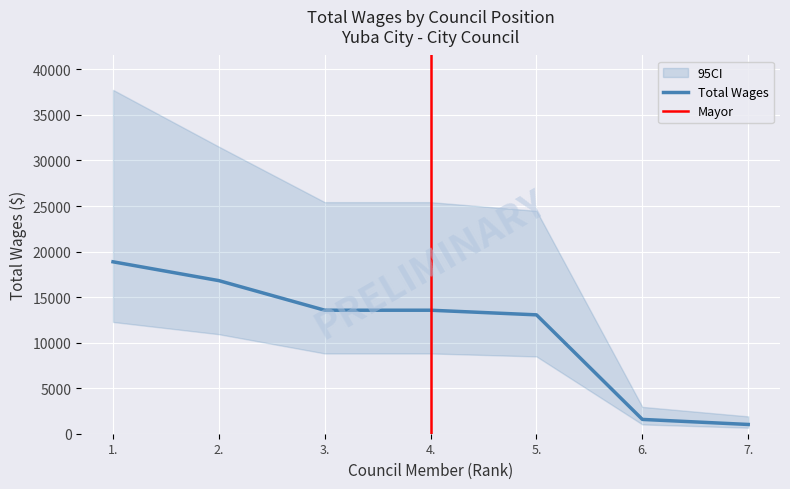

Reading right to left, list all the values displayed in this chart.

7.=1016	6.=1571	5.=13052	4.=13560	3.=13560	2.=16809	1.=18877